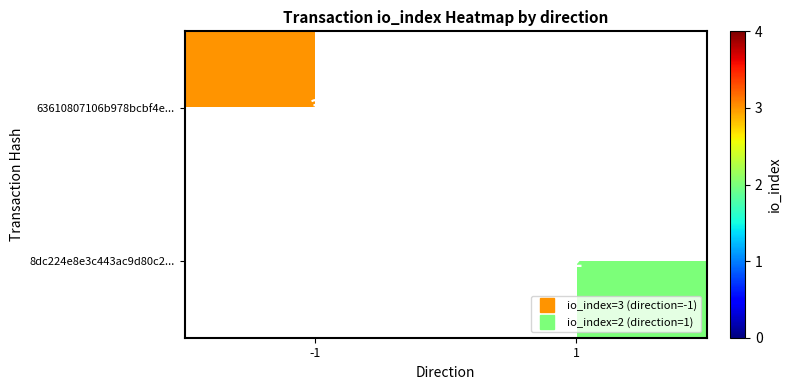

What is the difference between the 8dc224e8e3c443ac9d80c2... values at 1 and -1?

2